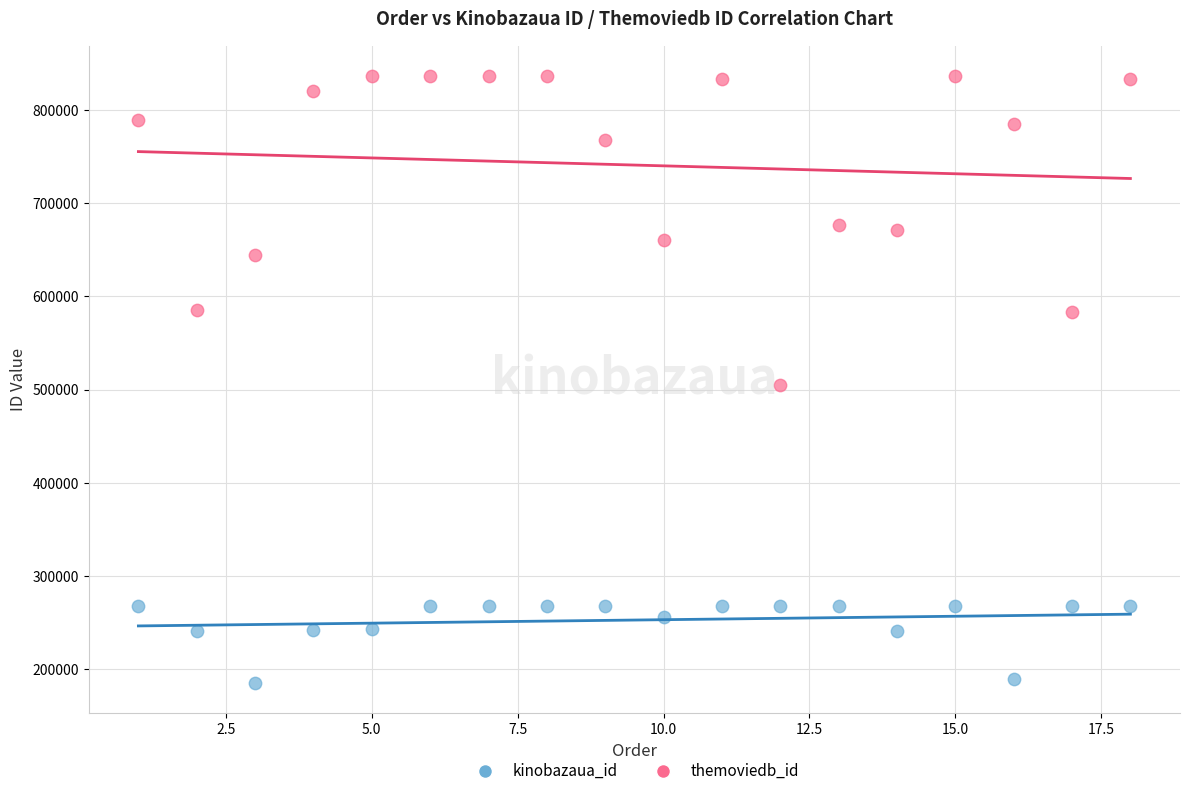

Which series contains the highest Y value?

themoviedb_id